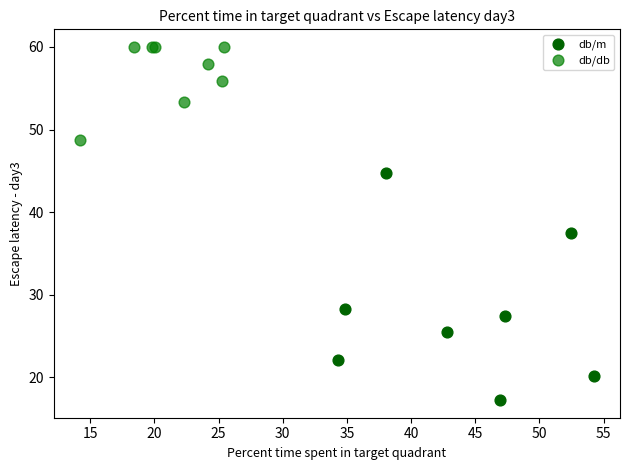

Which series contains the lowest Y value?

db/m